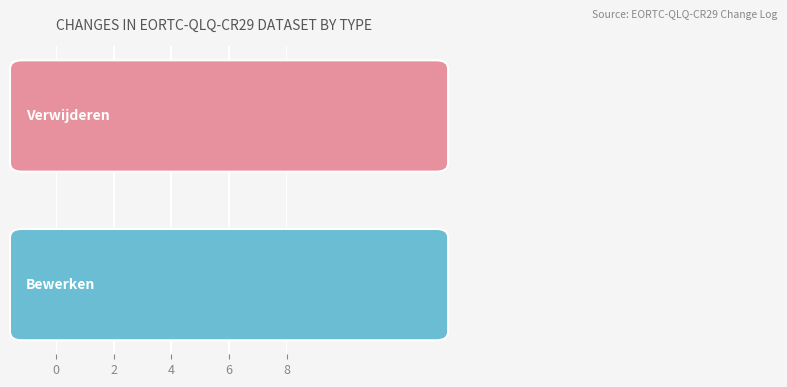

What is the label of the 2nd bar from the right?

Verwijderen